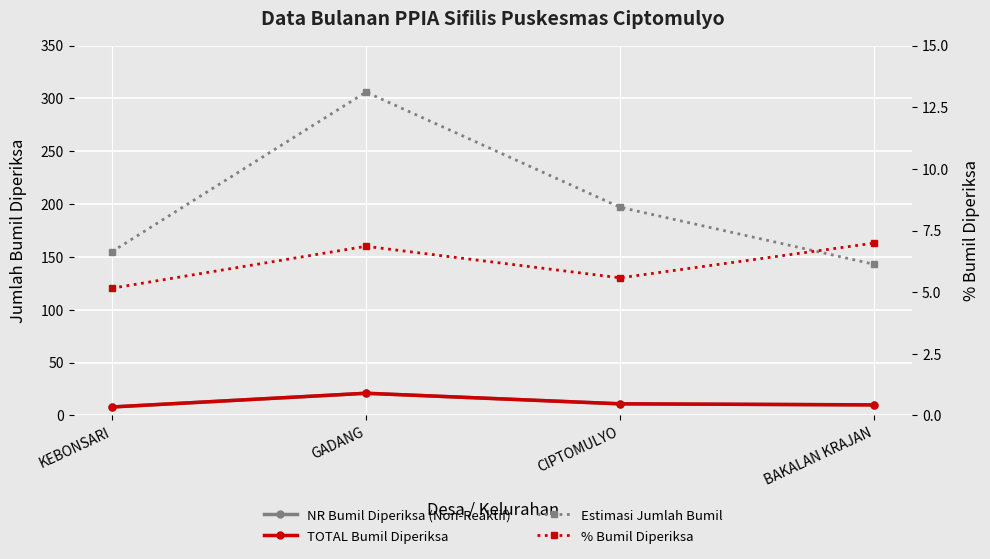

True or false: Estimasi Jumlah Bumil has a value of 143.0 at BAKALAN KRAJAN.

True